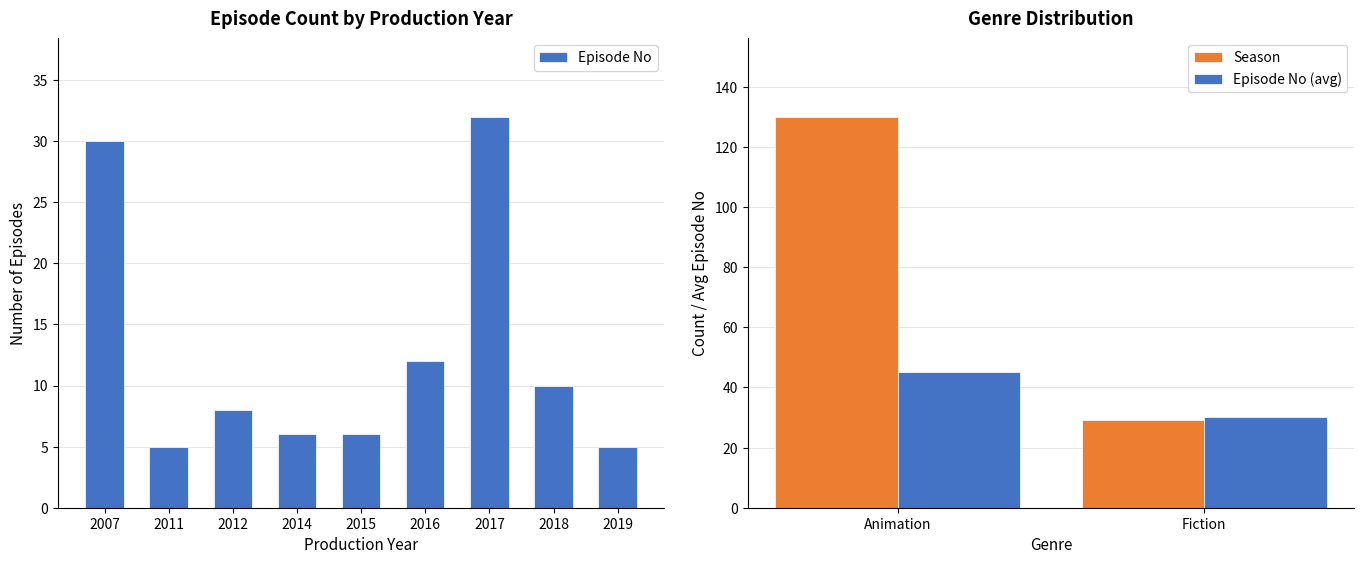

The Episode No series shows 14 at 2018. True or false?

False